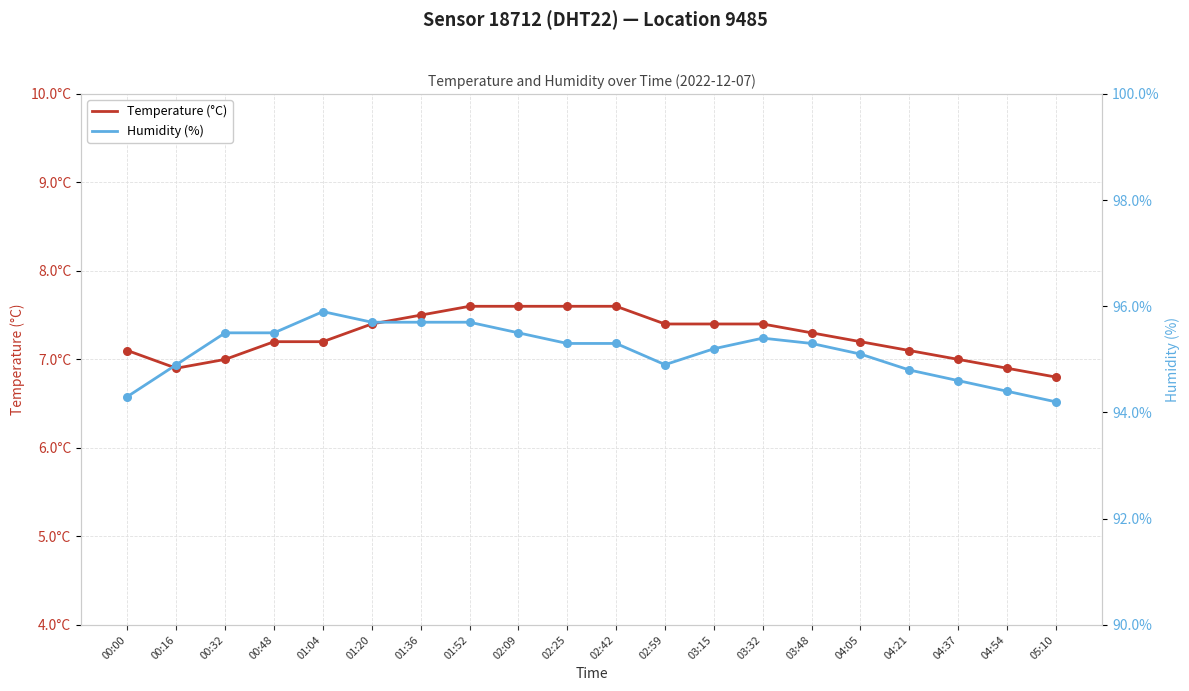

What is the total value across all series at 03:48?

102.6